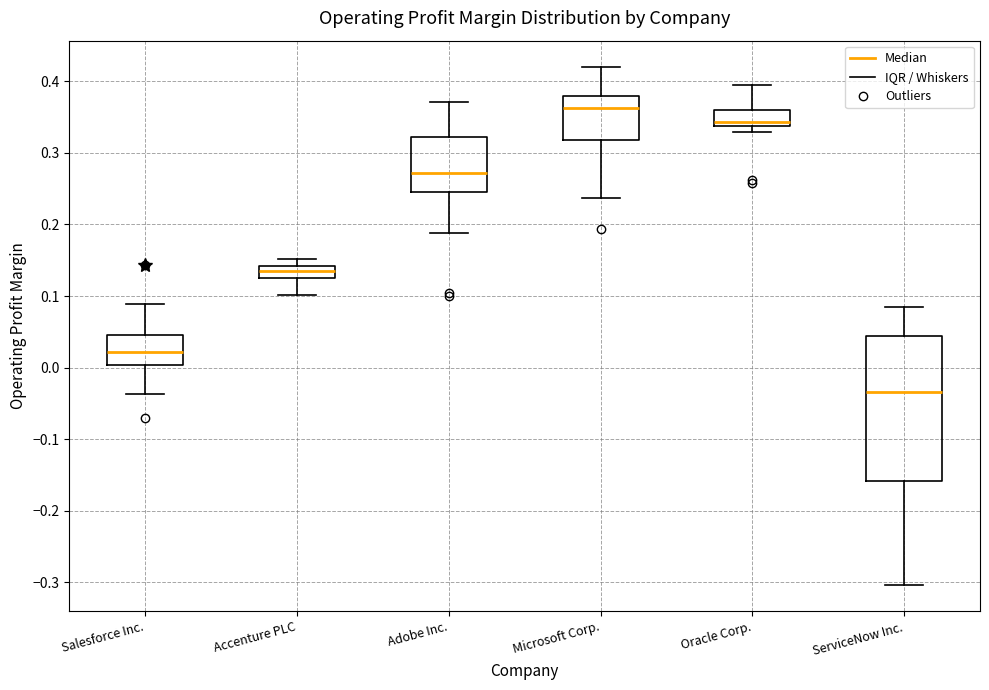

Reading left to right, read every box against the y-axis: the position of its median line, the range the box covers, and the ends of its whiskers. The values are not printed on the chart, so give them approximately, as read against the axis.

Salesforce Inc.: median 0.02, box 0.00 to 0.04, whiskers -0.04 to 0.09
Accenture PLC: median 0.13, box 0.12 to 0.14, whiskers 0.10 to 0.15
Adobe Inc.: median 0.27, box 0.24 to 0.32, whiskers 0.19 to 0.37
Microsoft Corp.: median 0.36, box 0.32 to 0.38, whiskers 0.24 to 0.42
Oracle Corp.: median 0.34 (just above the box's lower edge), box 0.34 to 0.36, whiskers 0.33 to 0.39
ServiceNow Inc.: median -0.03, box -0.16 to 0.04, whiskers -0.30 to 0.08